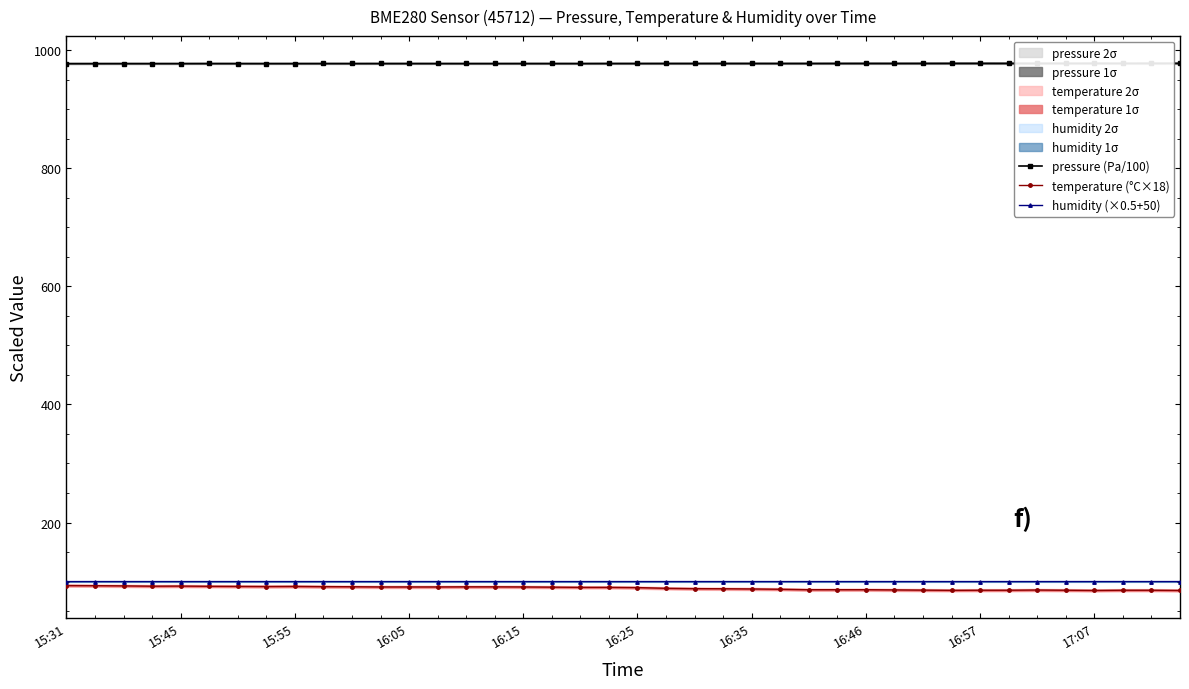

Is the value of humidity (×0.5+50) at 16:15 greater than the value of pressure (Pa/100) at 16:46?

No